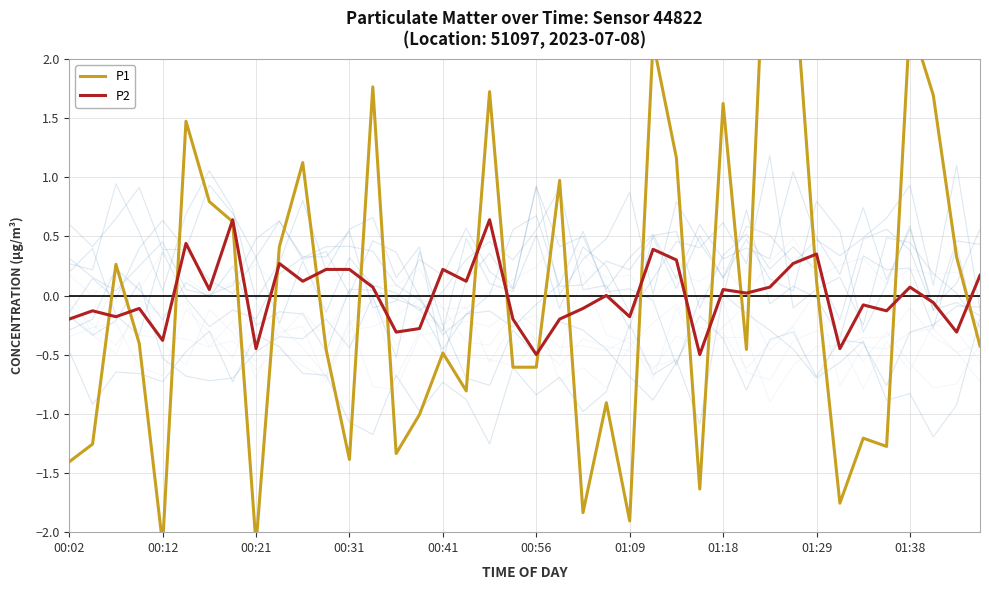

What is the lowest value of the P2 series?

-0.5